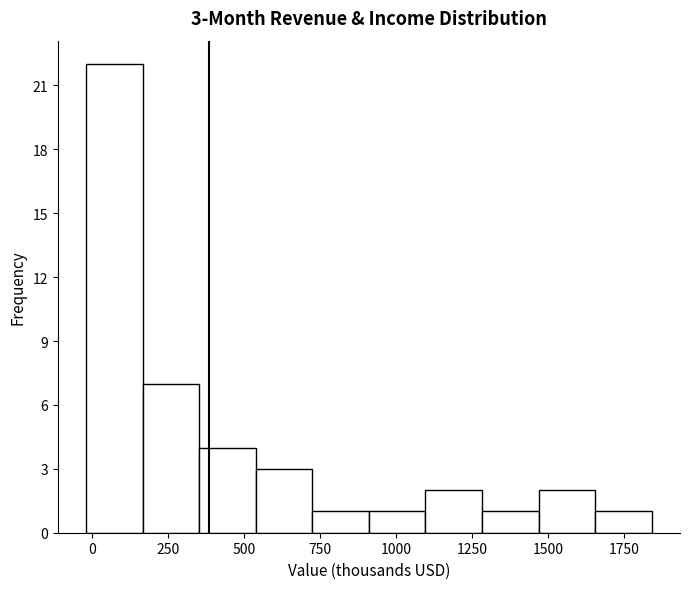

Around what value on the x-axis is the tallest bar? Give the approximate position of its centre, as read against the axis.

50